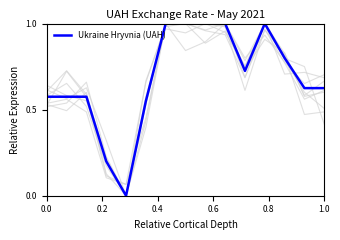

How many points are higher than both their immediate neighbors (excluding endpoints)?

1